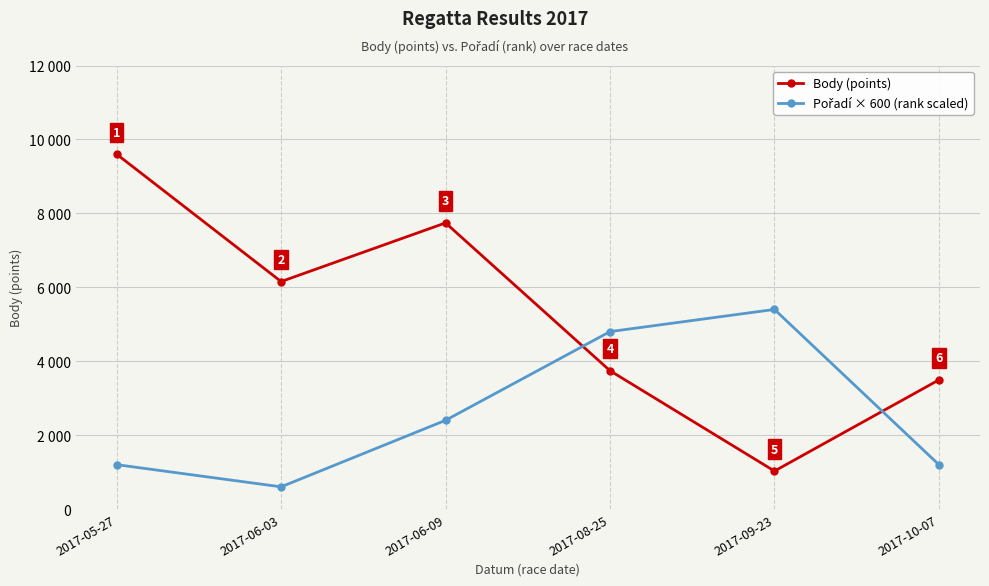

Is this an area chart (filled region under the line)?

No